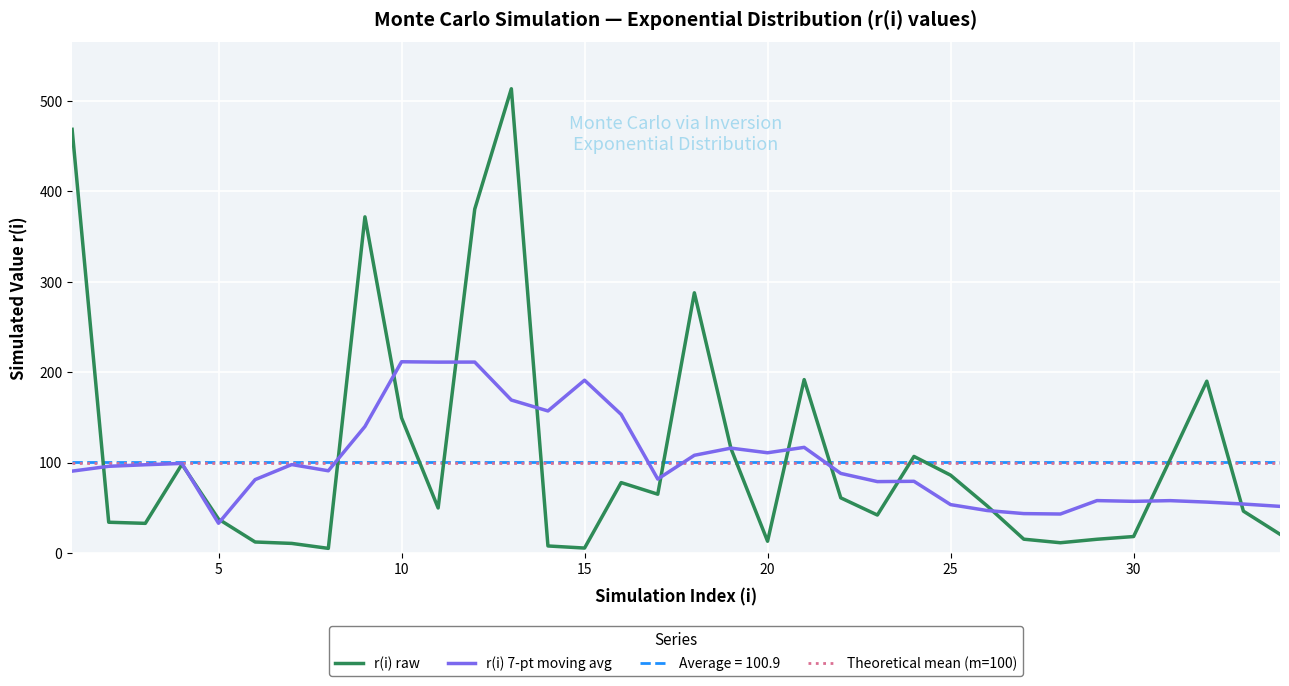

The chart shows a value of 190.0 at 32. True or false?

True